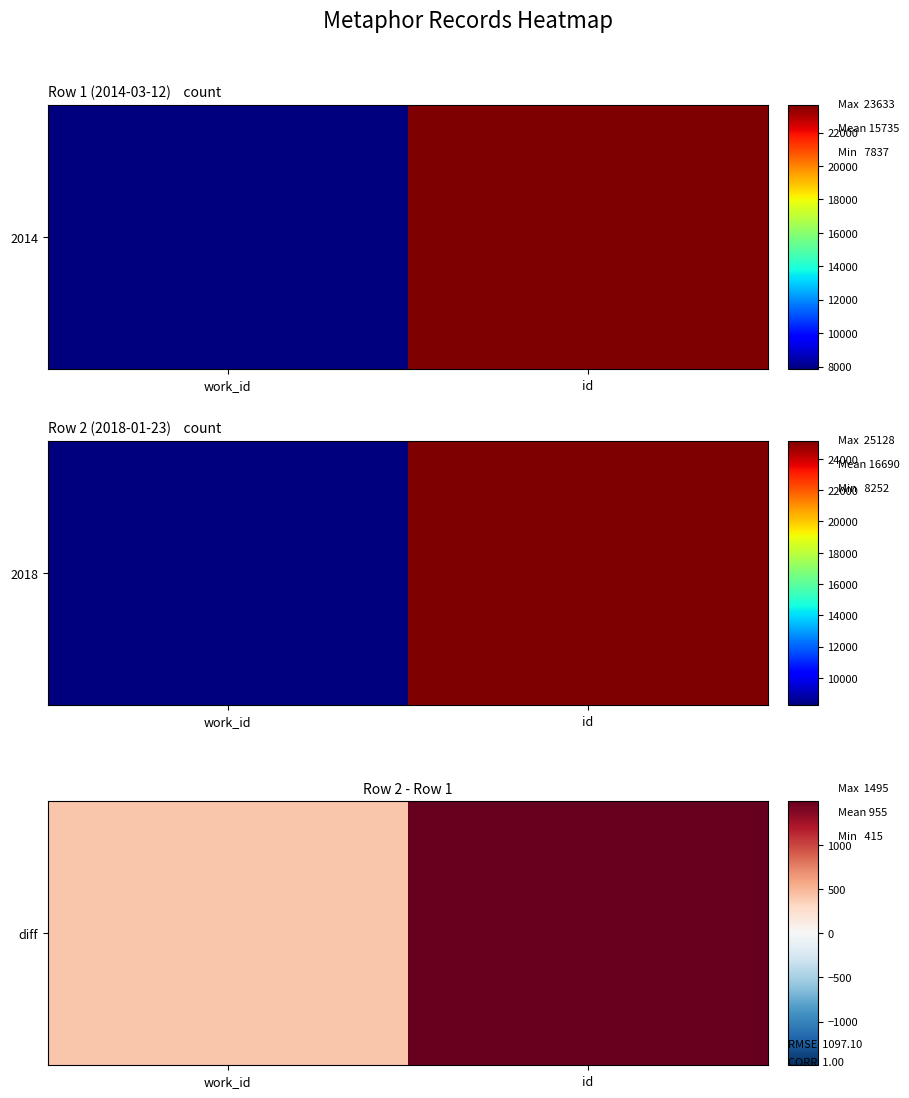

How many distinct data groups are displayed?

1